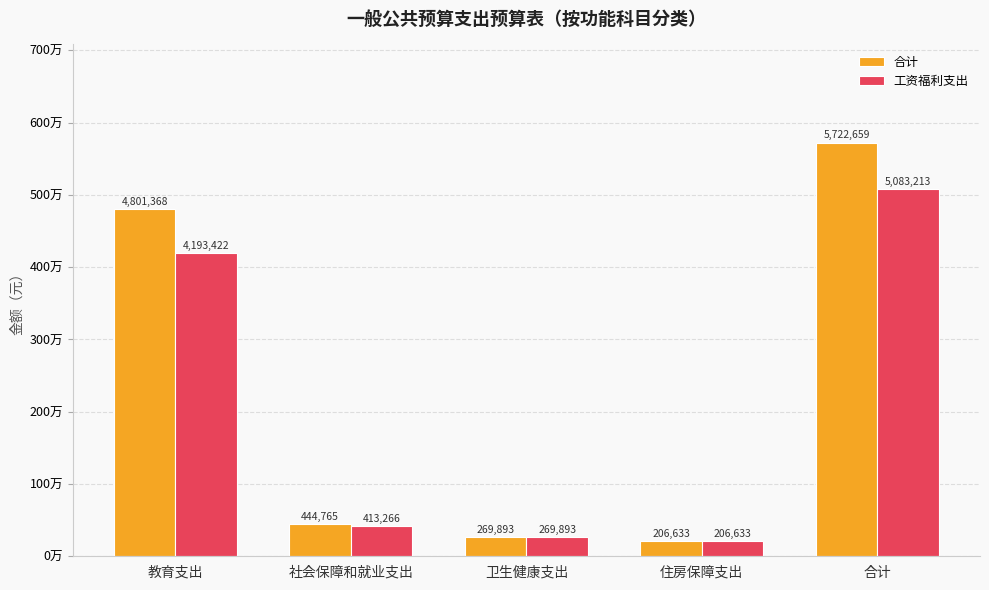

Which series has the largest range (max minus min)?

合计